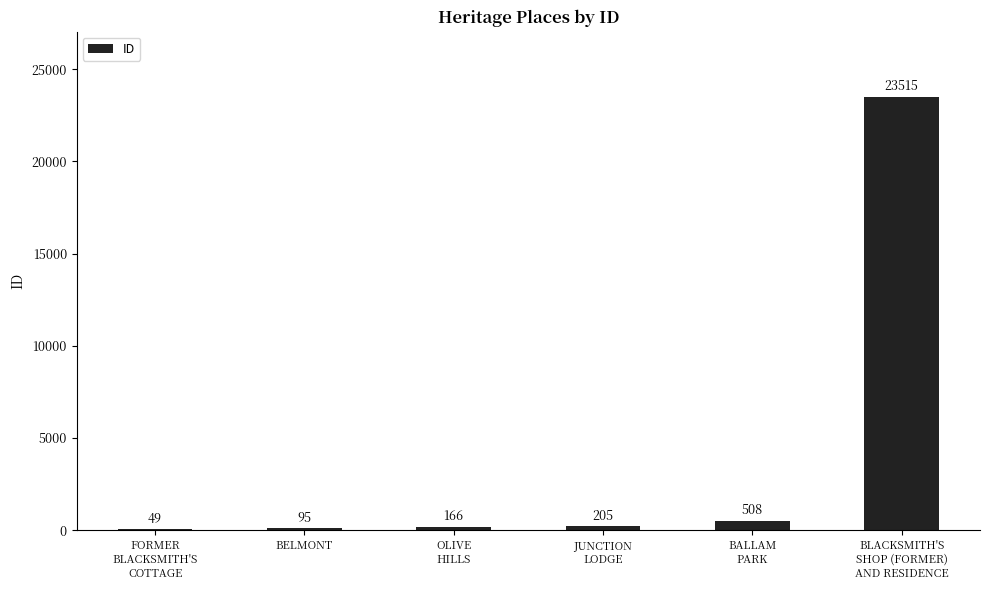

Reading left to right, list all the values displayed in this chart.

FORMER
BLACKSMITH'S
COTTAGE=49	BELMONT=95	OLIVE
HILLS=166	JUNCTION
LODGE=205	BALLAM
PARK=508	BLACKSMITH'S
SHOP (FORMER)
AND RESIDENCE=23515